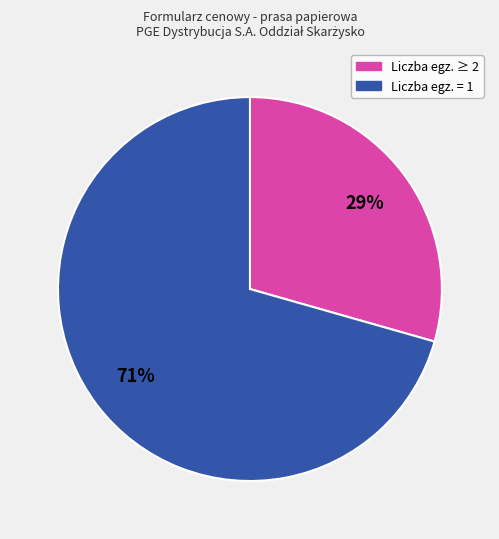

How many slices are in this pie chart?

2